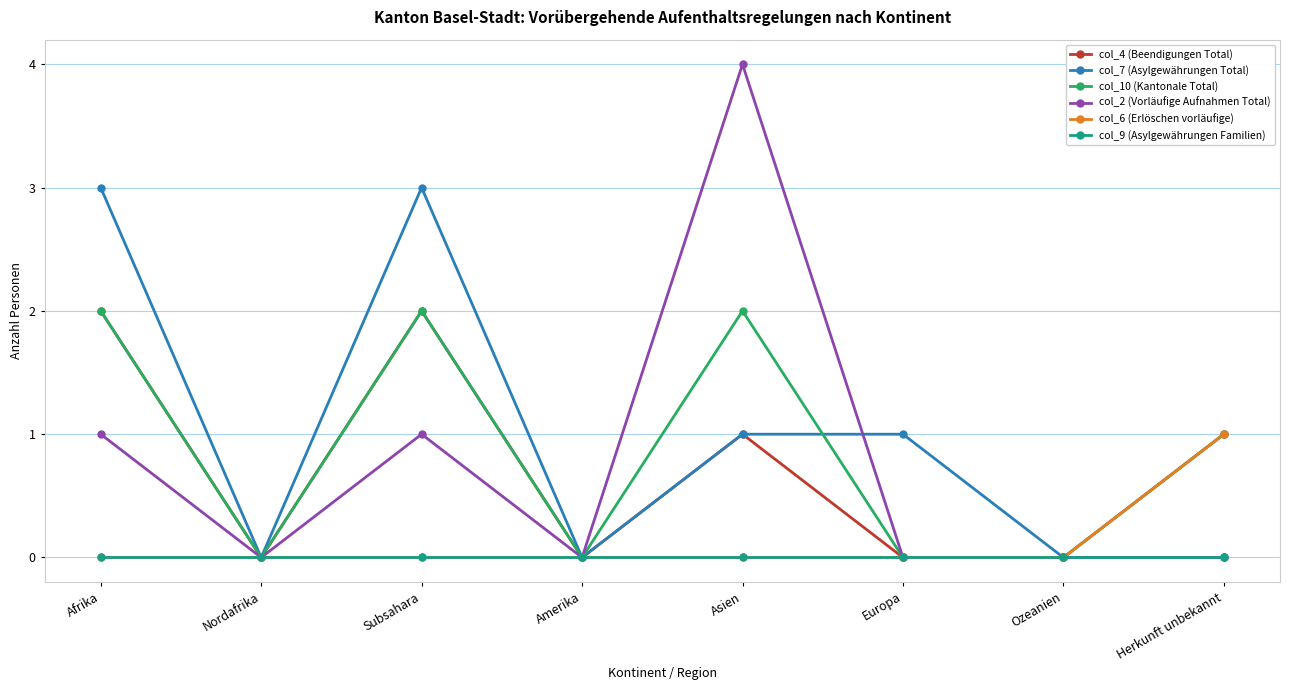

What is the maximum value shown in the chart?

4